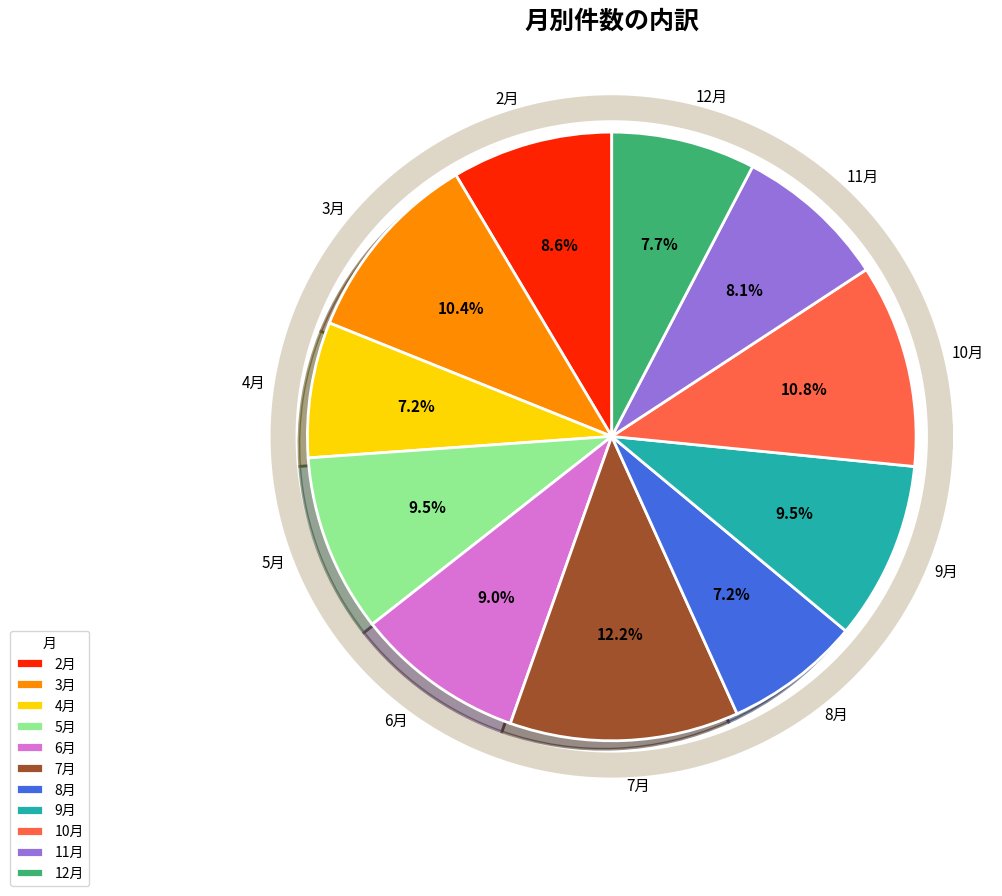

Which category has the smallest portion of the pie?

4月